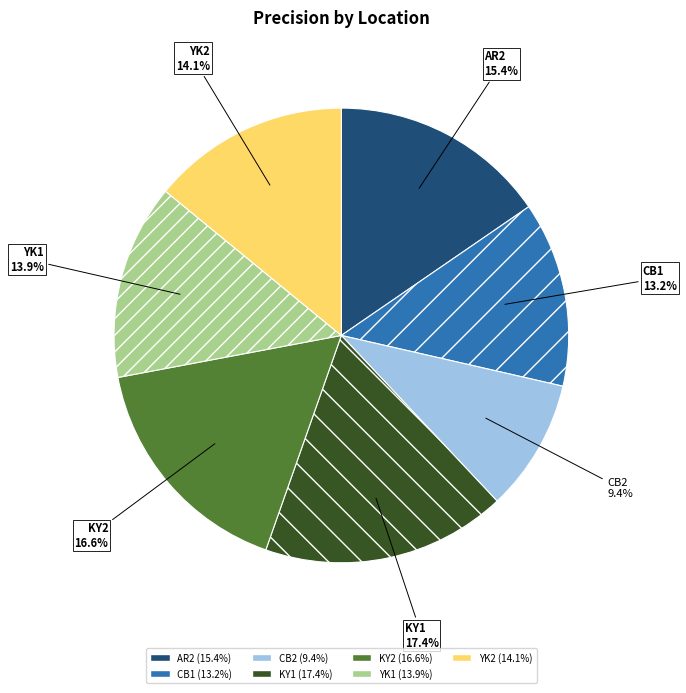

Combined, do CB1 and YK2 account for over 50%?

No